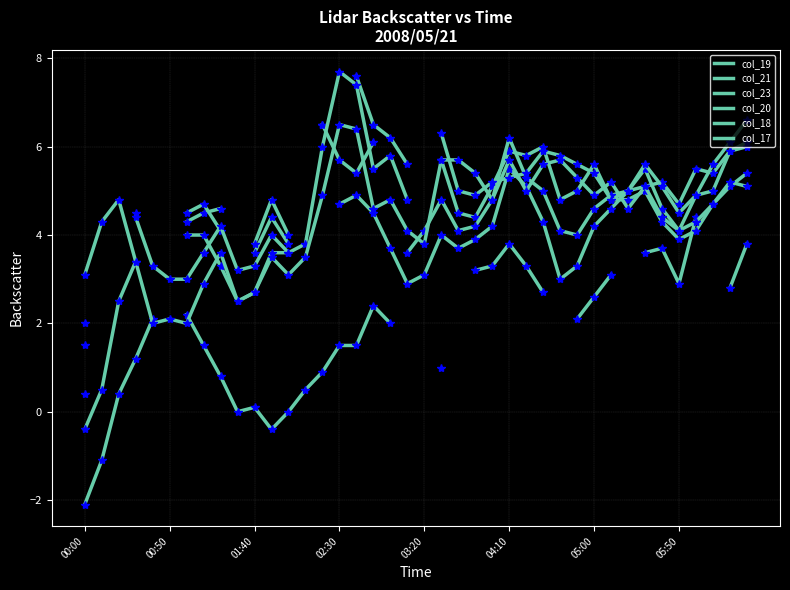

Is it true that col_20 equals 5.6 at 37?

True